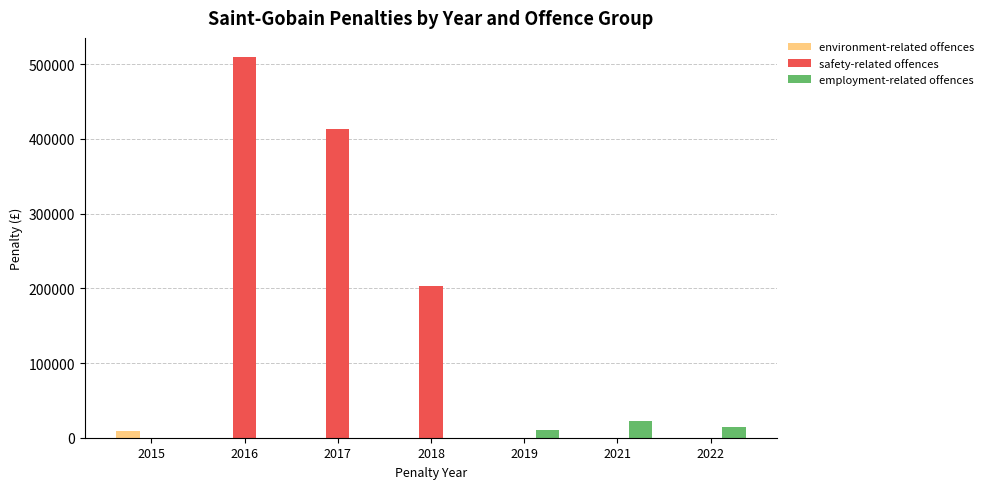

How many distinct data groups are displayed?

3